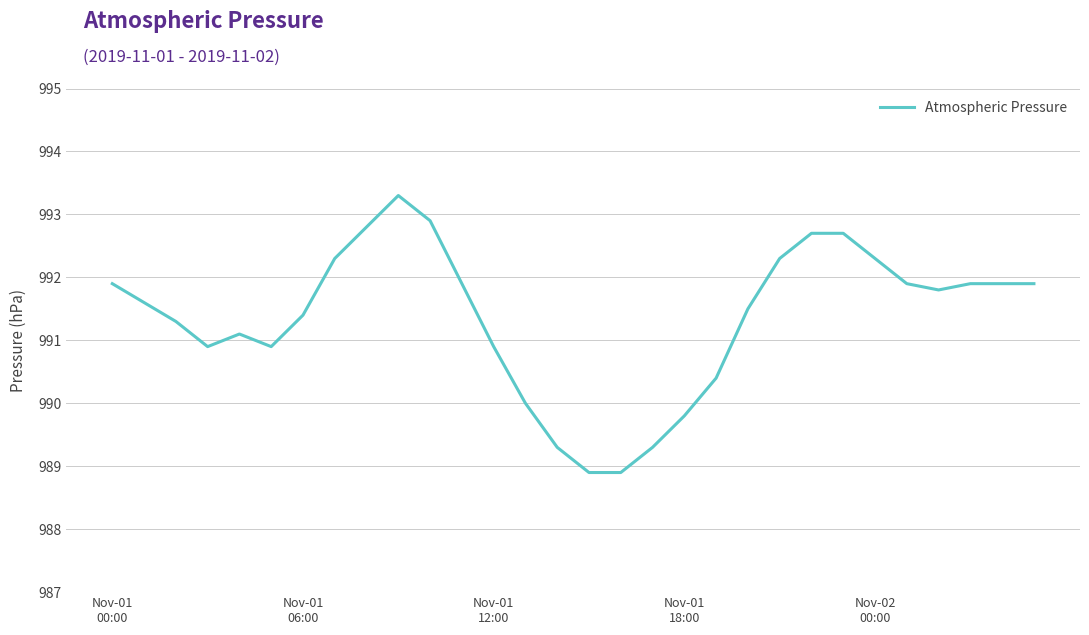

What is the greatest value displayed?

993.3